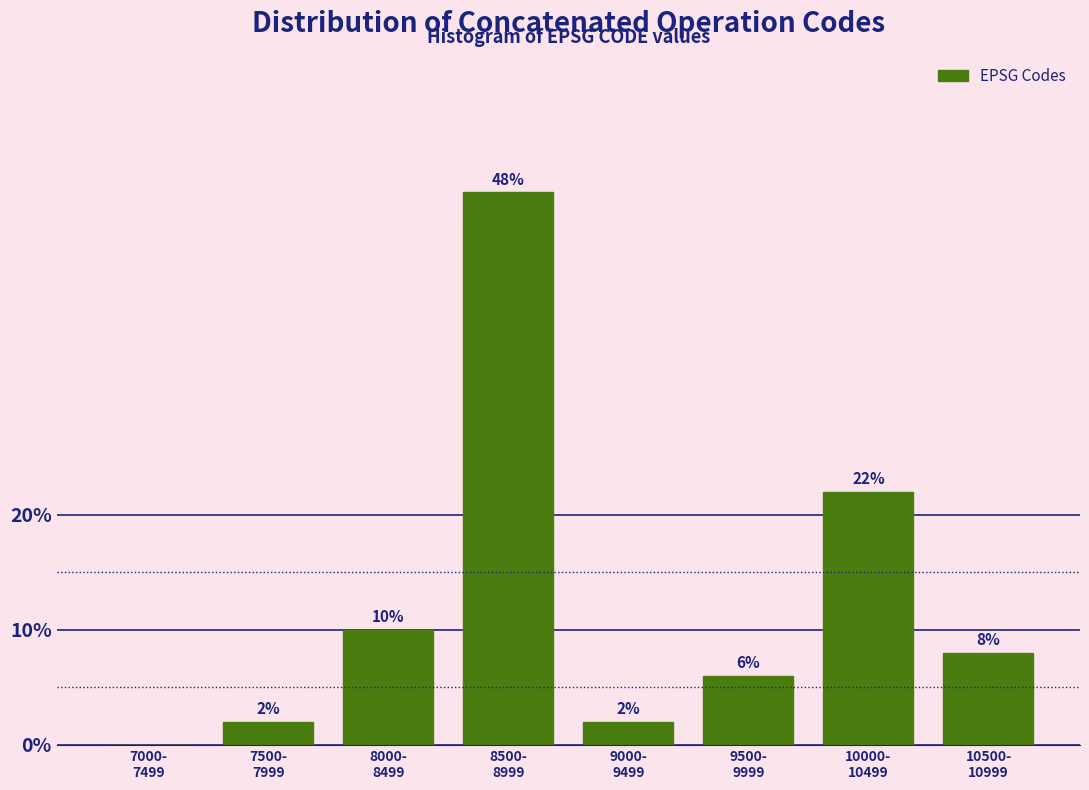

What is the sum of all values?

98